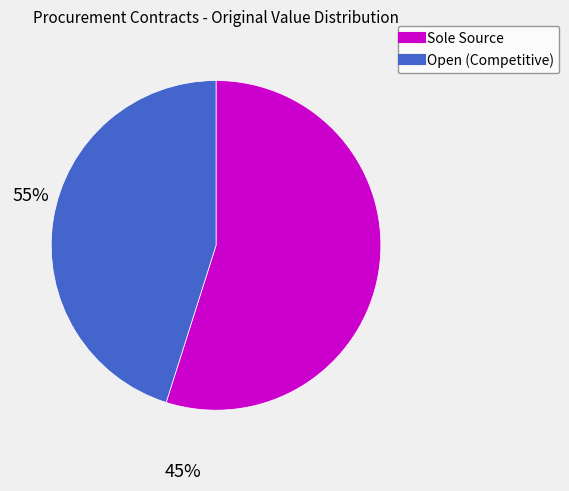

How many segments does this pie chart have?

2